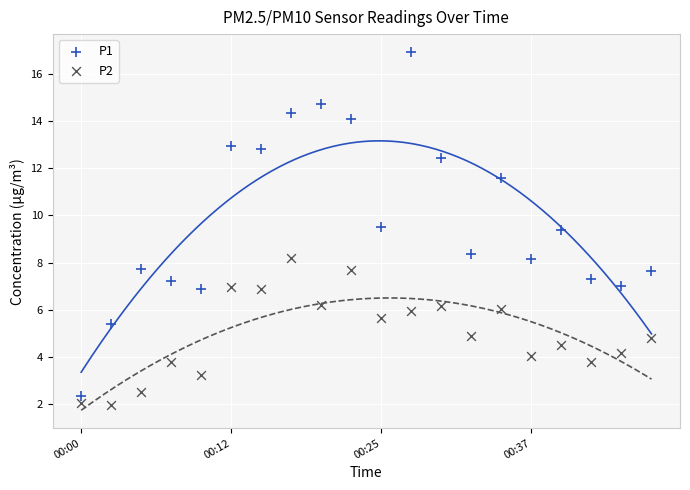

What are all the series names shown in the legend?

P1, P2